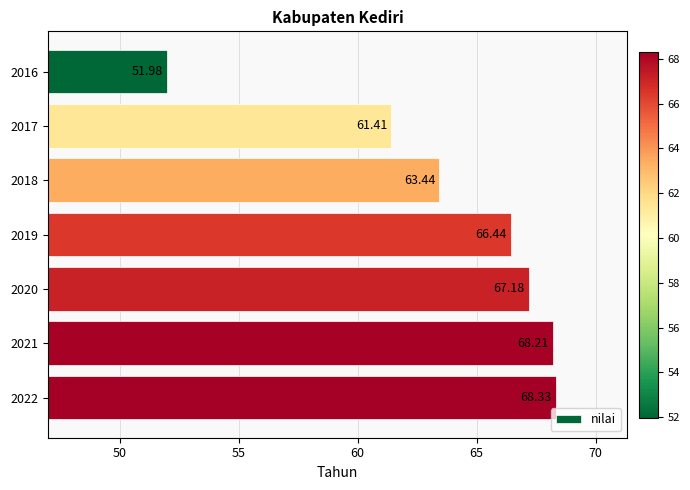

Rank the categories by value from lowest to highest.

2016, 2017, 2018, 2019, 2020, 2021, 2022